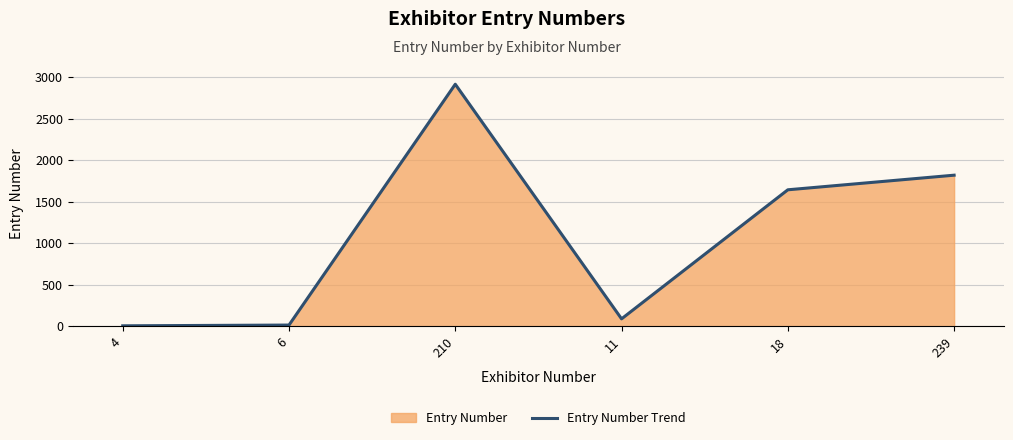

The chart shows a value of 1822 at 239. True or false?

True